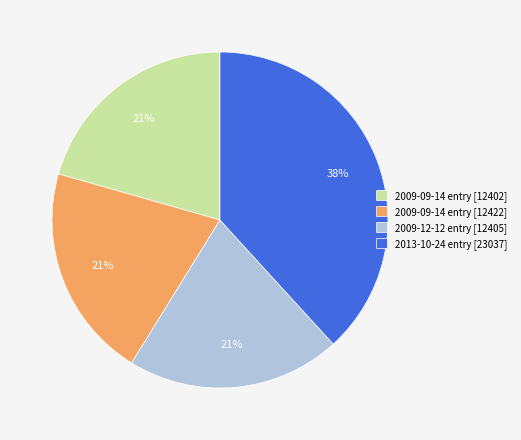

Is the sum of 2009-12-12 entry [12405] and 2013-10-24 entry [23037] greater than half?

Yes